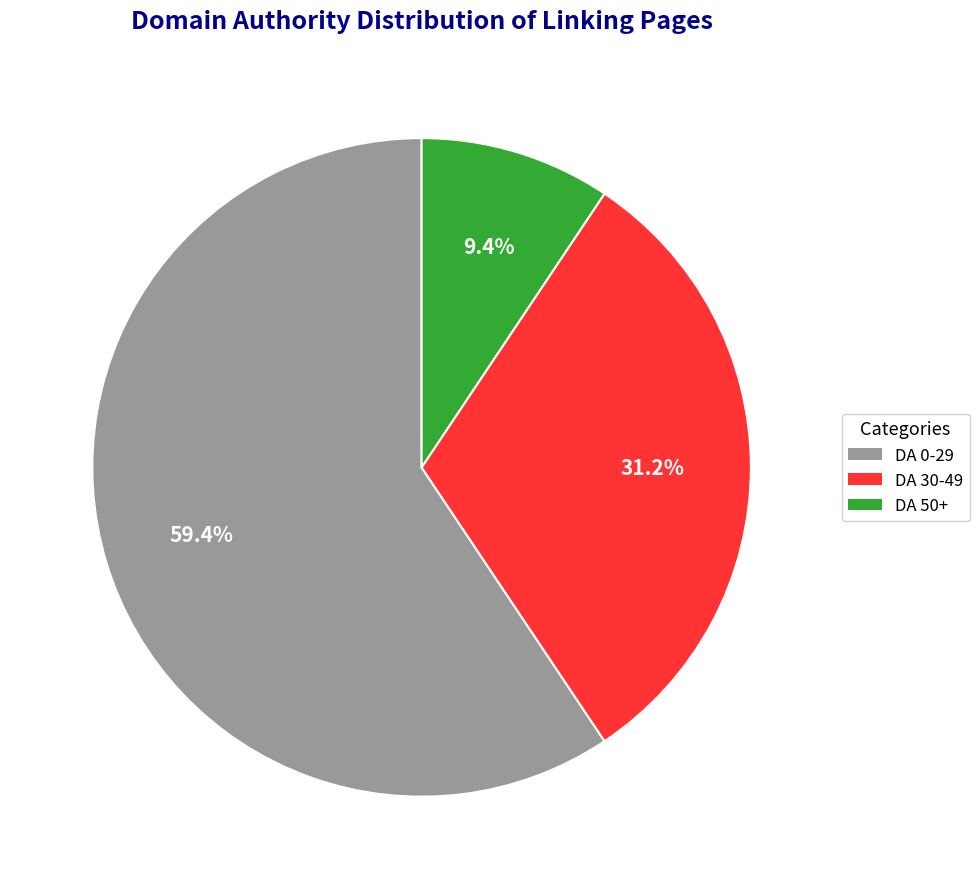

Does any single category account for the majority?

Yes